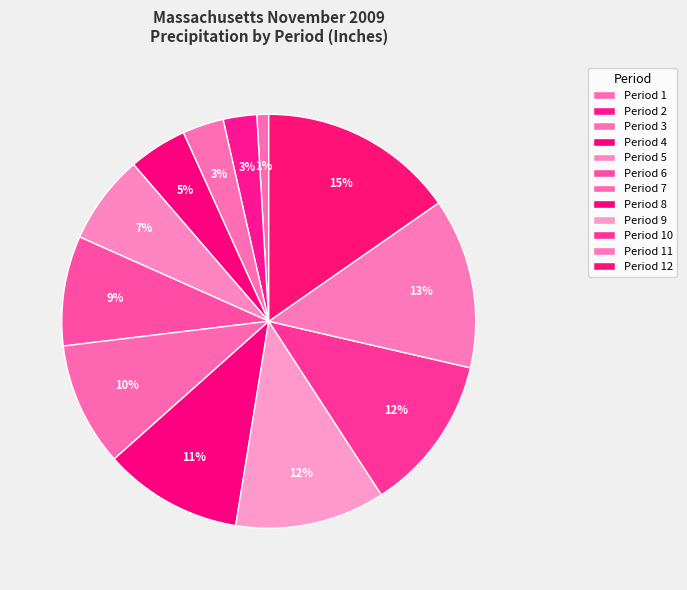

What is the ratio of the value at Period 6 to the value at Period 5?

1.2